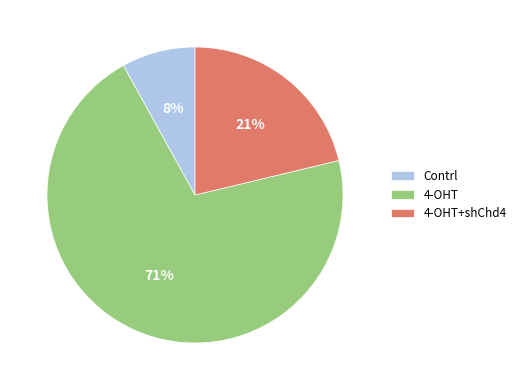

Is it true that 4-OHT is 71% of the pie?

True